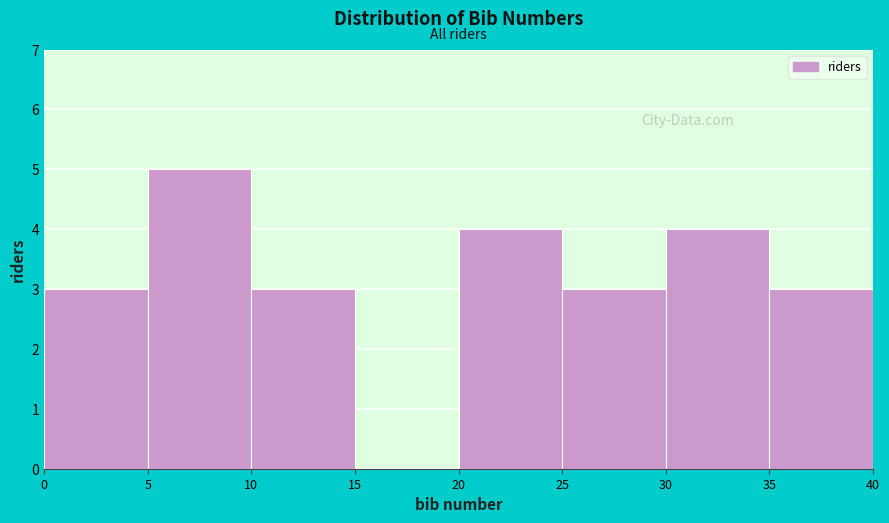

Over which range of the x-axis is the bar tallest?

5 to 10